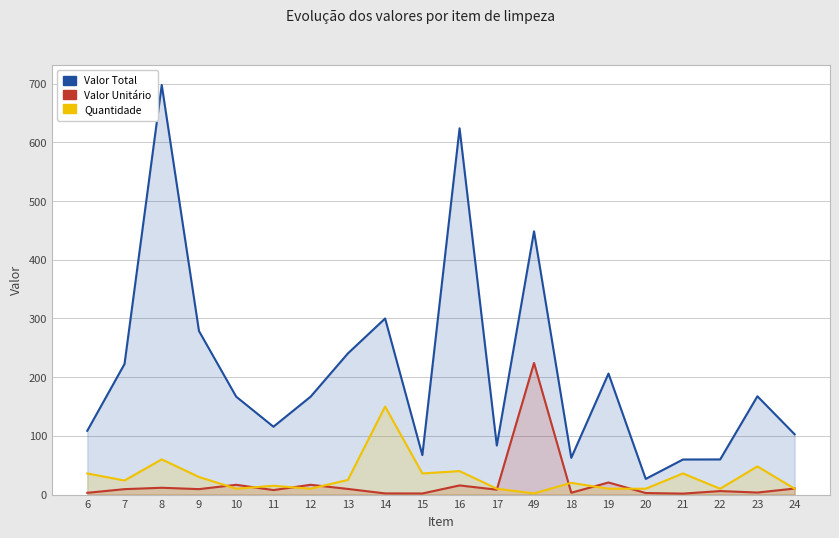

Is it true that Valor Unitário equals 16.9 at 8?

False